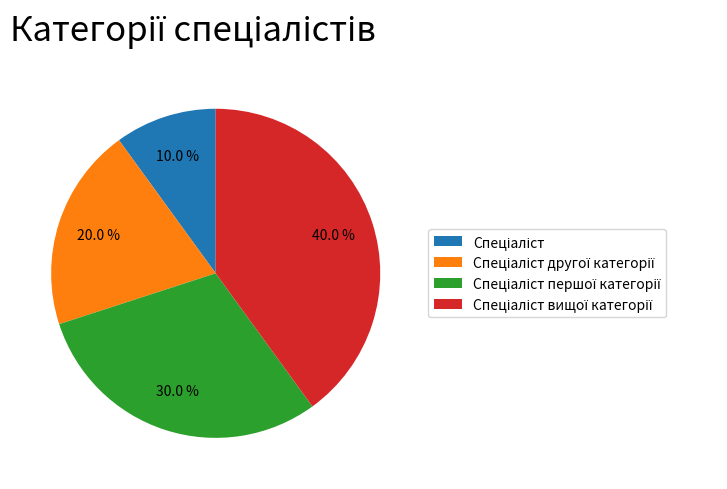

How many segments does this pie chart have?

4